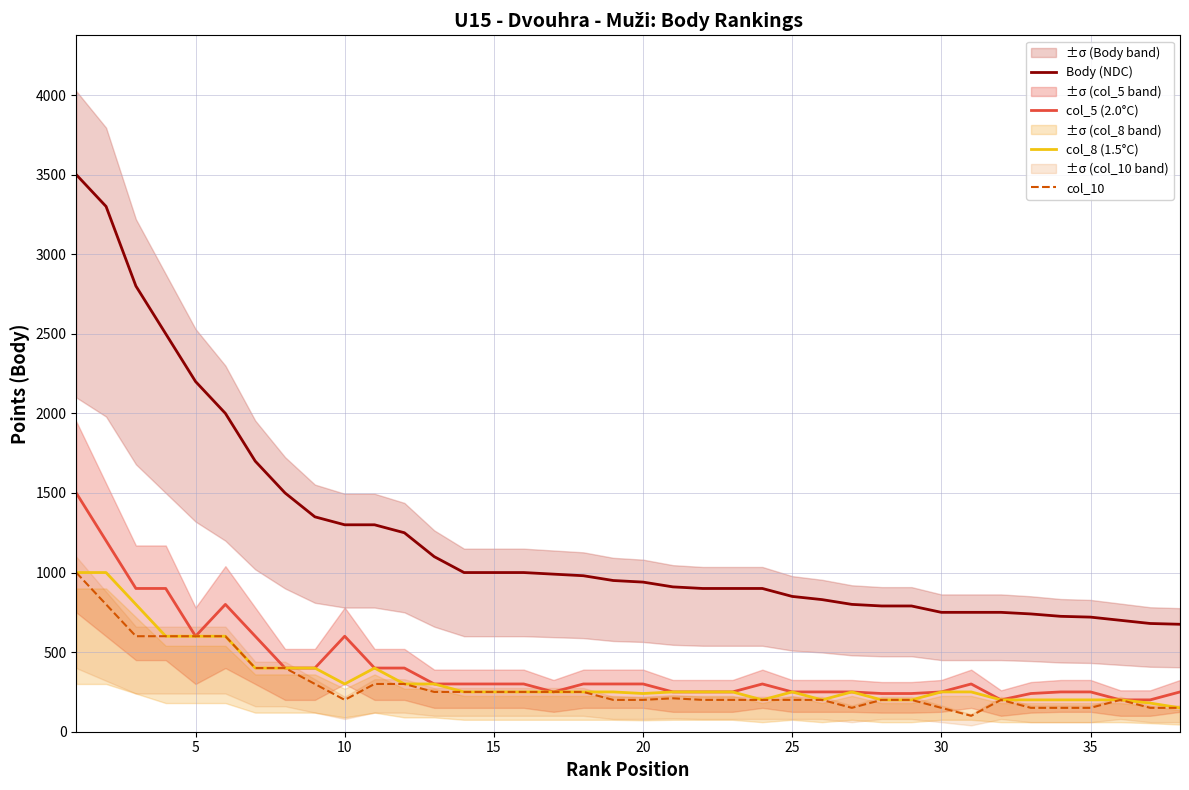

True or false: col_8 (1.5°C) and col_10 intersect in this chart.

False